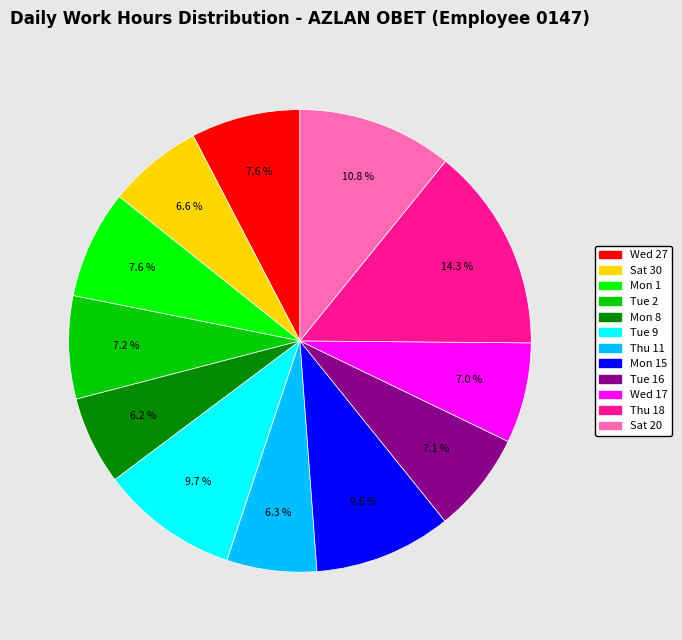

How many slices are in this pie chart?

12